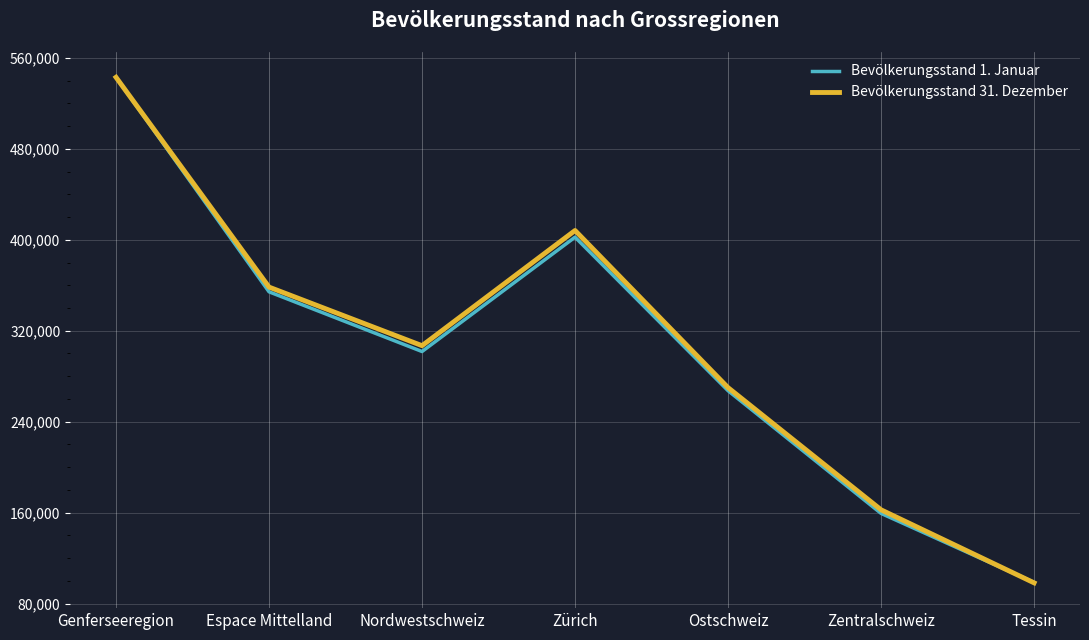

Does the chart display data point markers on the line(s)?

No